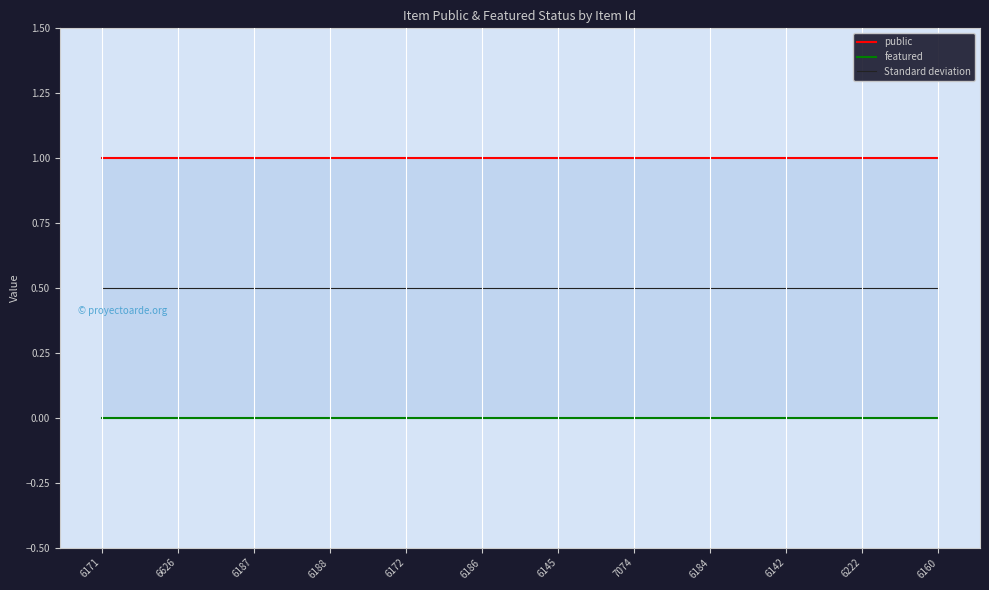

Rank the series at 6171 from highest to lowest value.

public, Standard deviation, featured